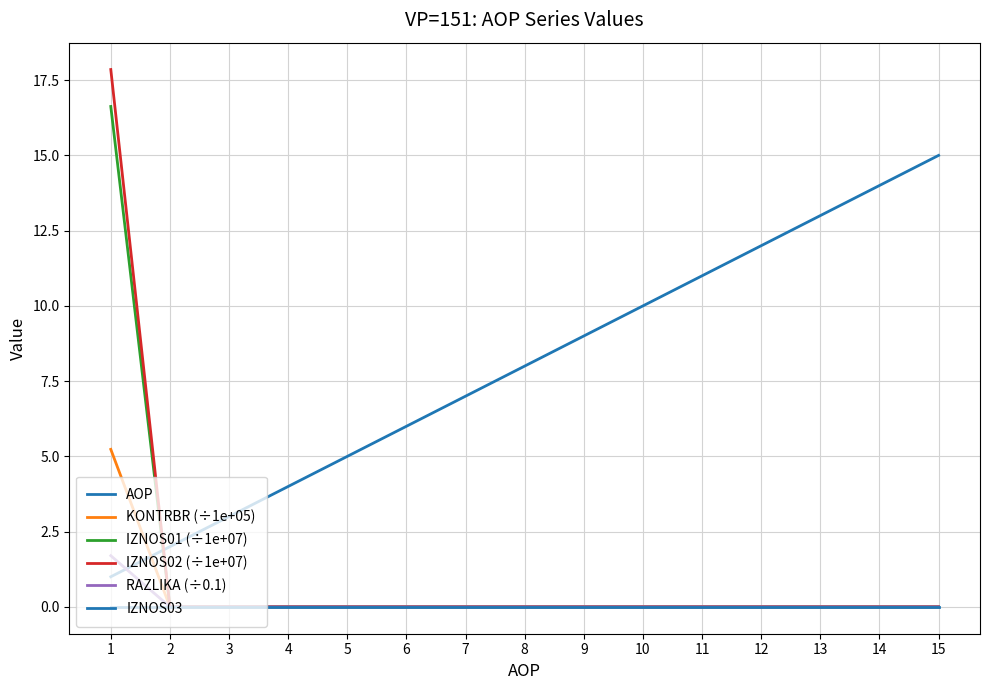

The value of IZNOS01 (÷1e+07) at 11 is 0.0. True or false?

True